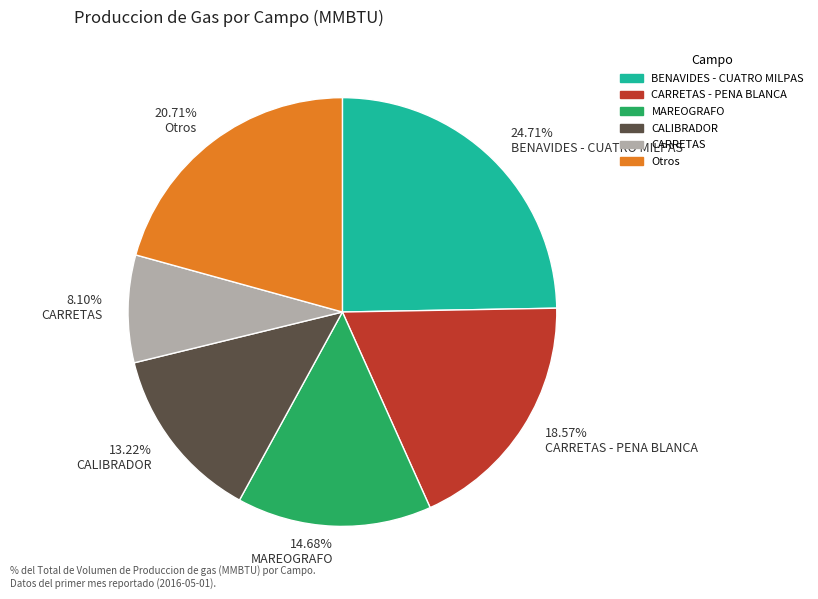

Combined, do 13.22% CALIBRADOR and 18.57% CARRETAS - PENA BLANCA account for over 50%?

No